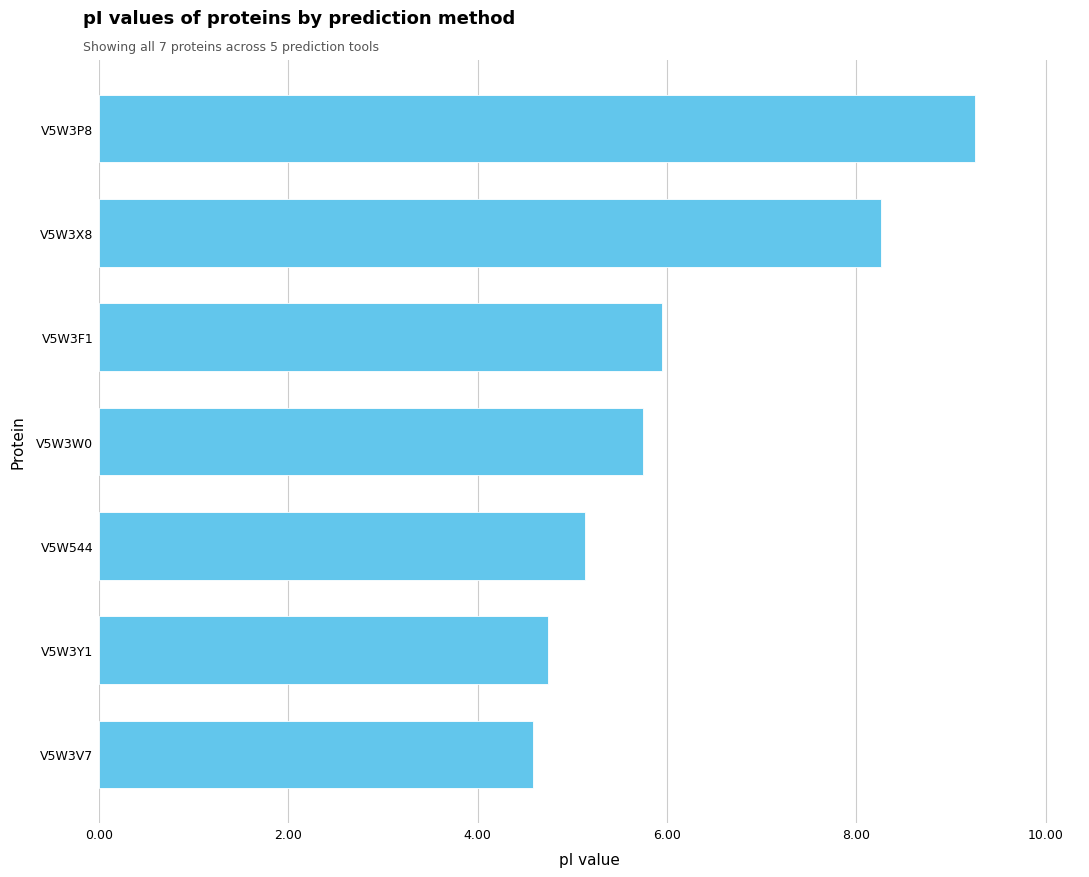

Reading bottom to top, list all the values displayed in this chart.

4.6	4.7	5.1	5.8	5.9	8.3	9.3